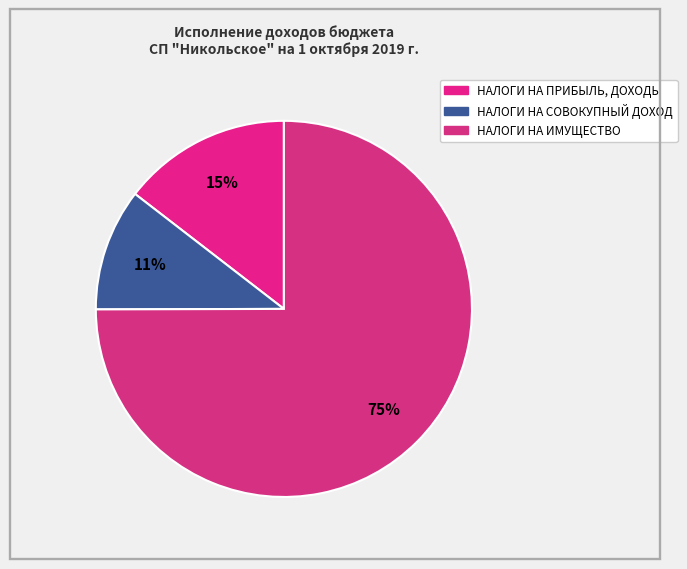

What is the change in value from НАЛОГИ НА ПРИБЫЛЬ, ДОХОДЫ to НАЛОГИ НА СОВОКУПНЫЙ ДОХОД?

-7861.5